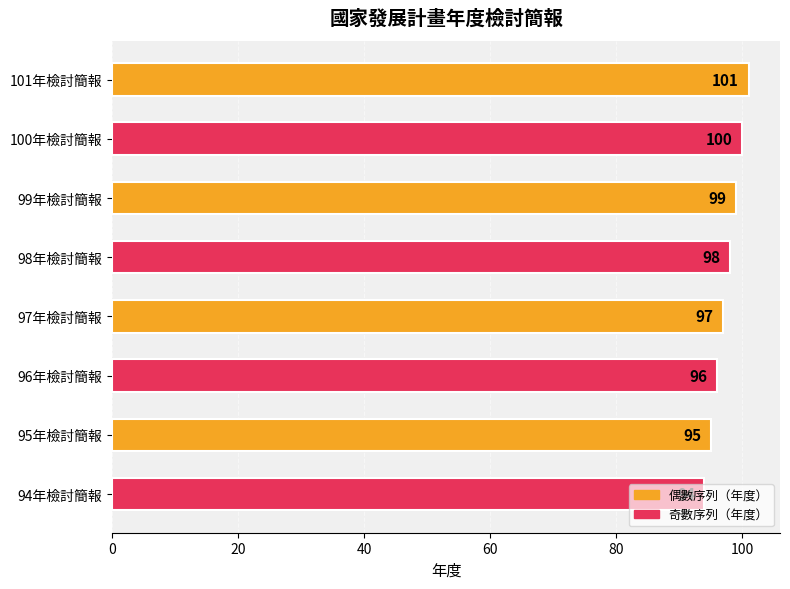

What is the label of the 6th bar from the top?

96年檢討簡報